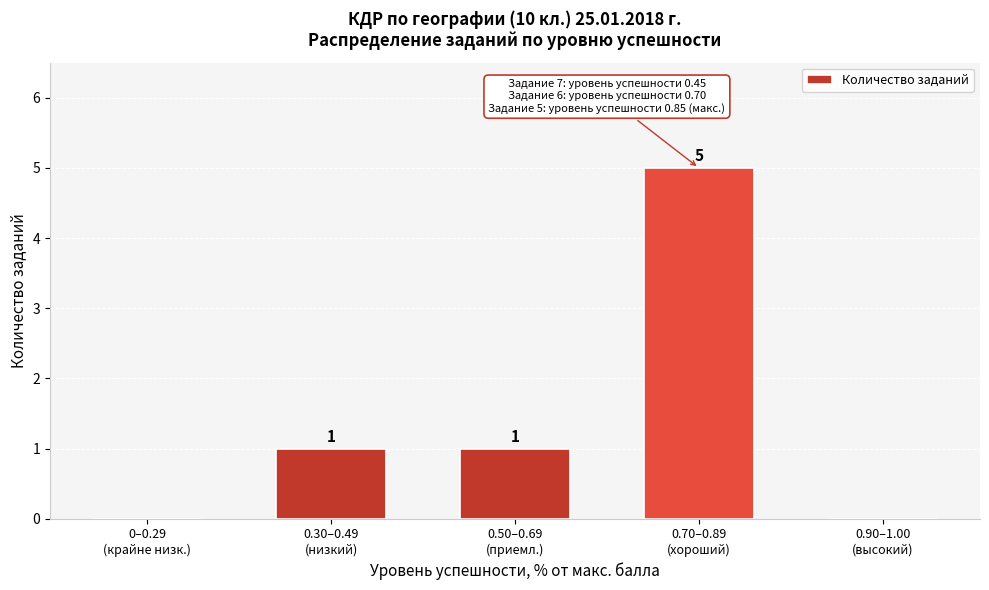

What is the maximum value shown in the chart?

5